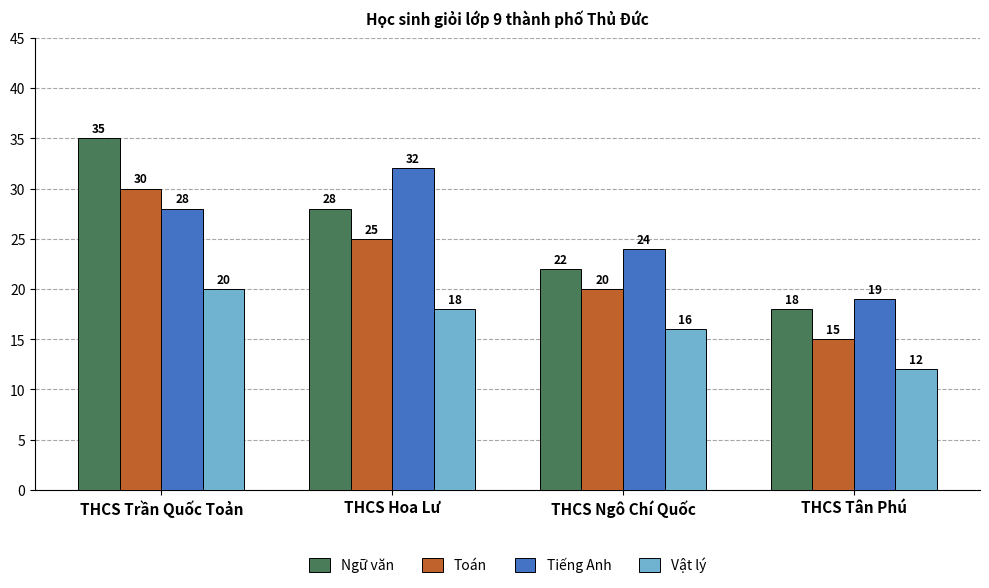

What position from the right is THCS Tân Phú?

1